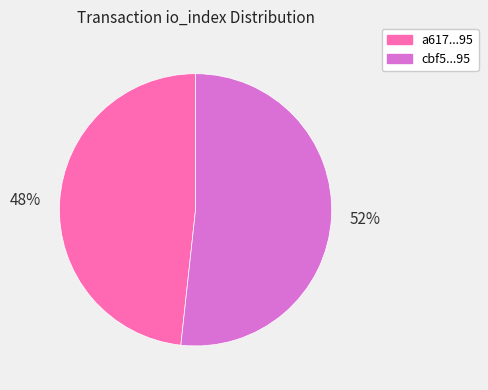

Rank the categories by value from highest to lowest.

cbf5...95, a617...95